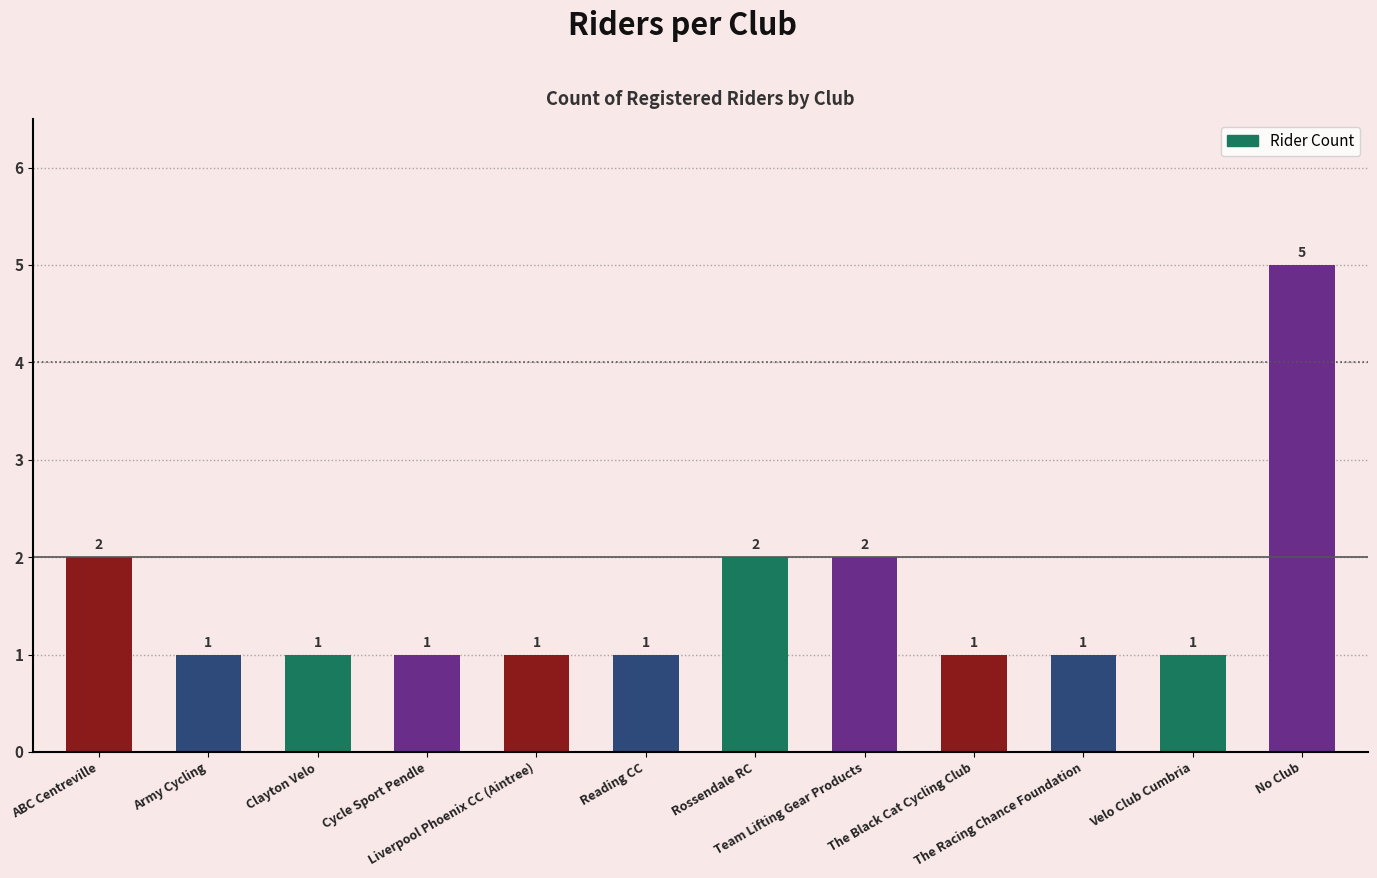

What is the change in value from ABC Centreville to The Racing Chance Foundation?

-1